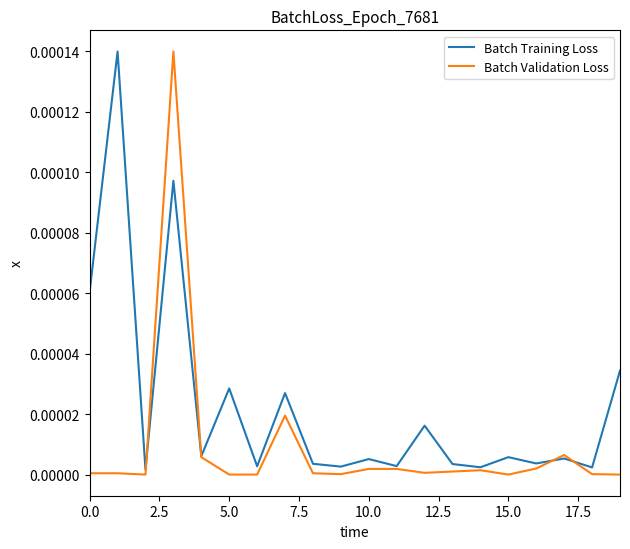

Which series has the largest total across all categories?

Batch Training Loss